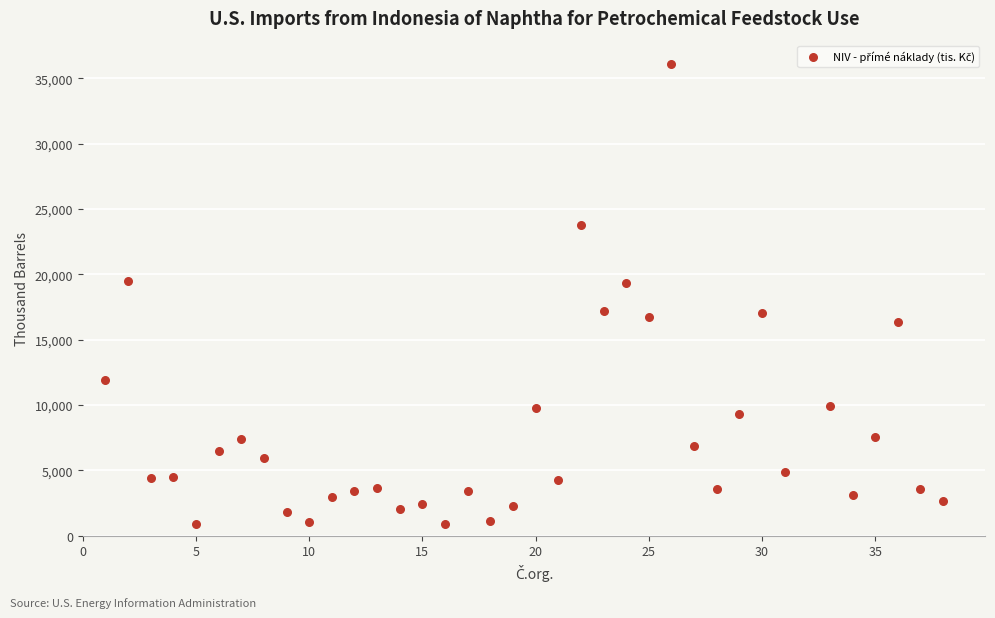

What is the range of X values (max minus min)?

37